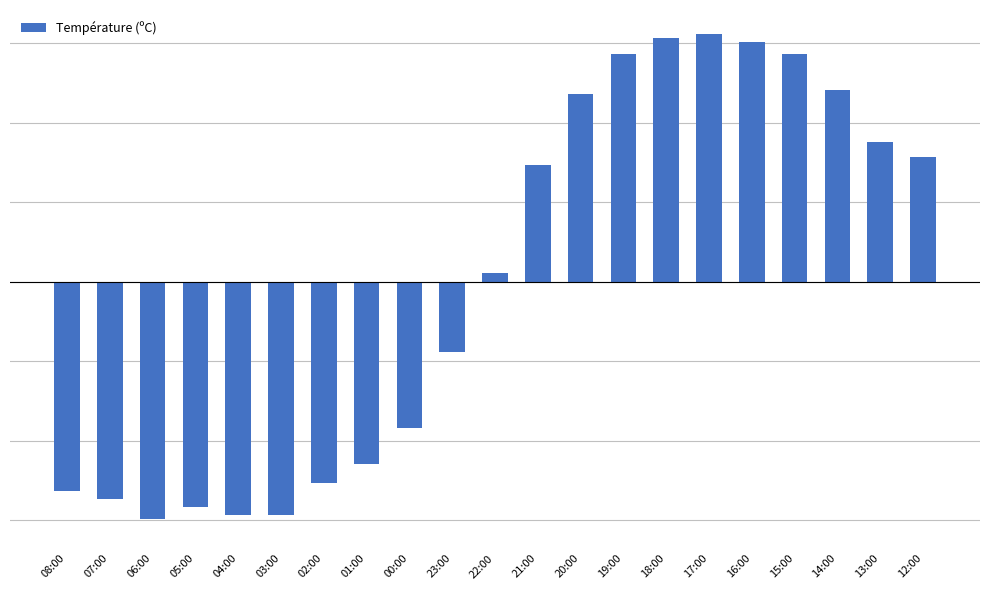

What is the minimum value shown in the chart?

-6.0